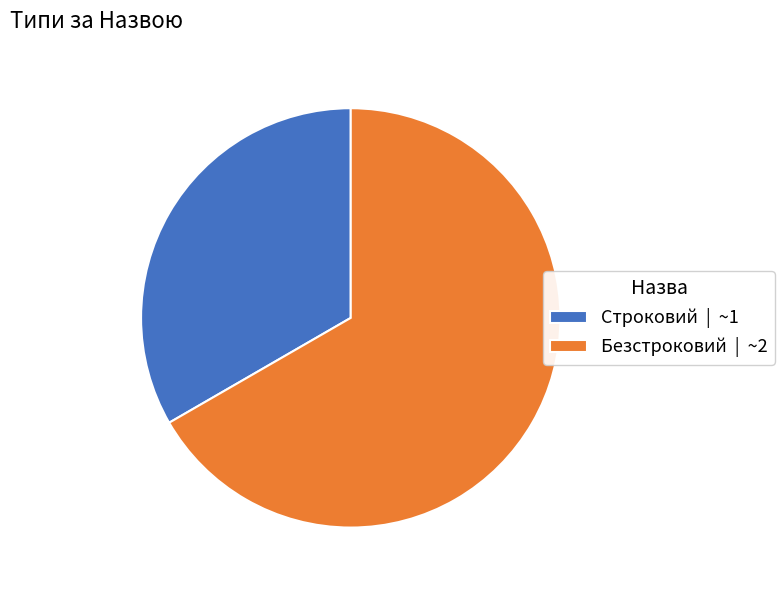

Is Безстроковий the majority of the pie?

Yes